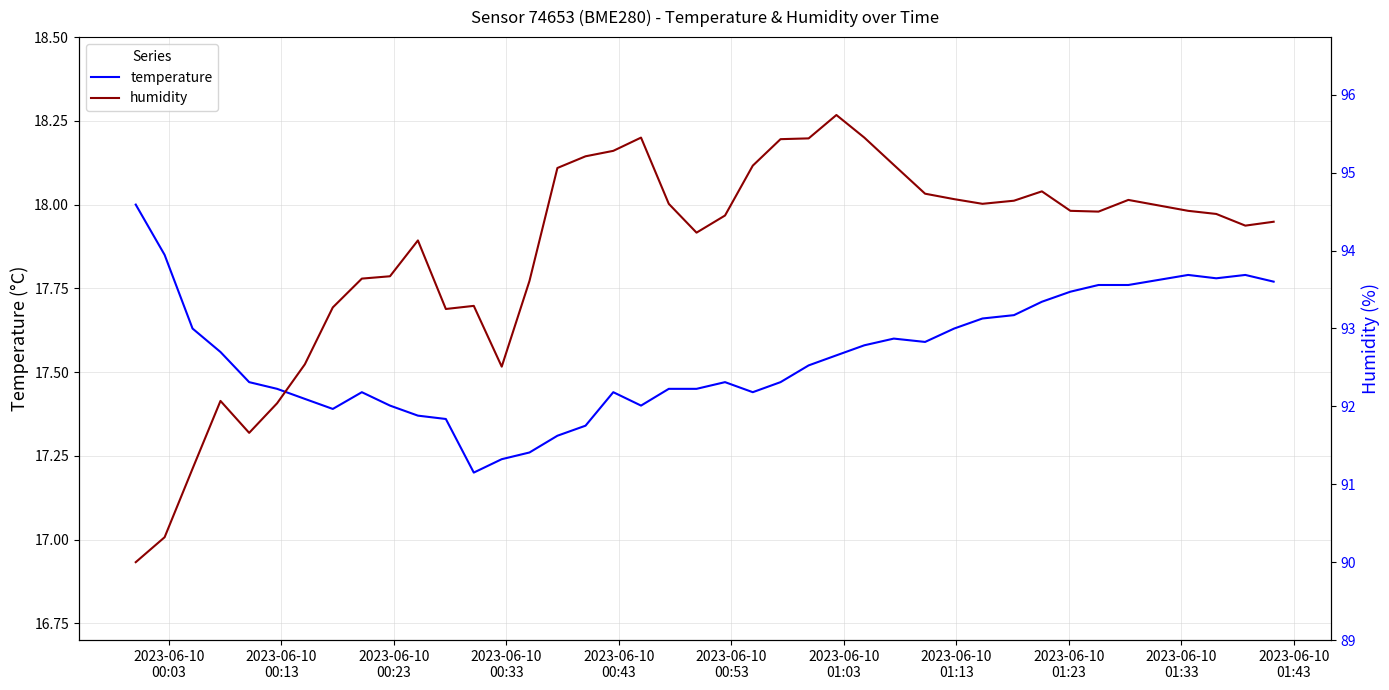

Which series has the largest range (max minus min)?

humidity